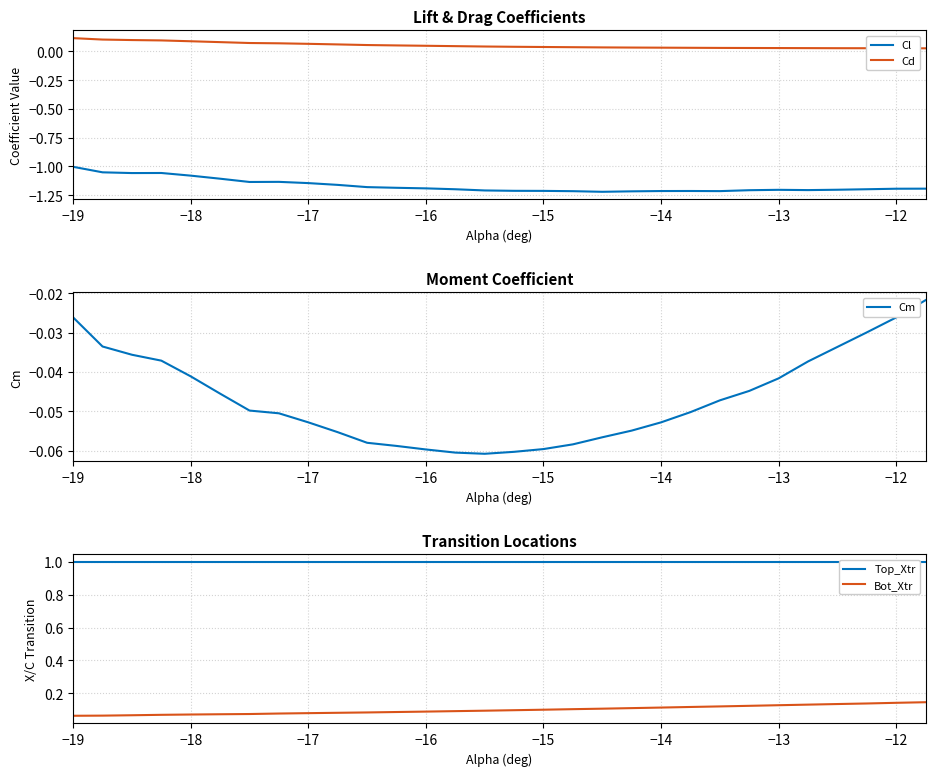

What are all the series names shown in the legend?

Cl, Cd, Cm, Top_Xtr, Bot_Xtr